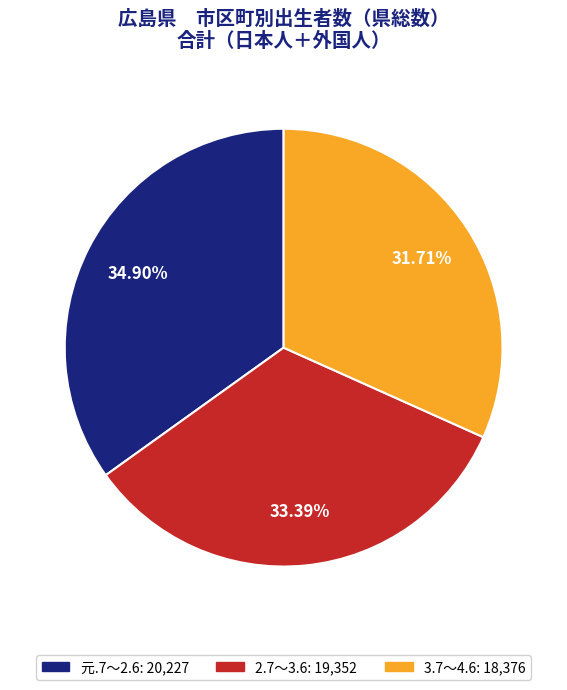

To the nearest percent, what is the combined percentage of 3.7～4.6 and 2.7～3.6?

65%